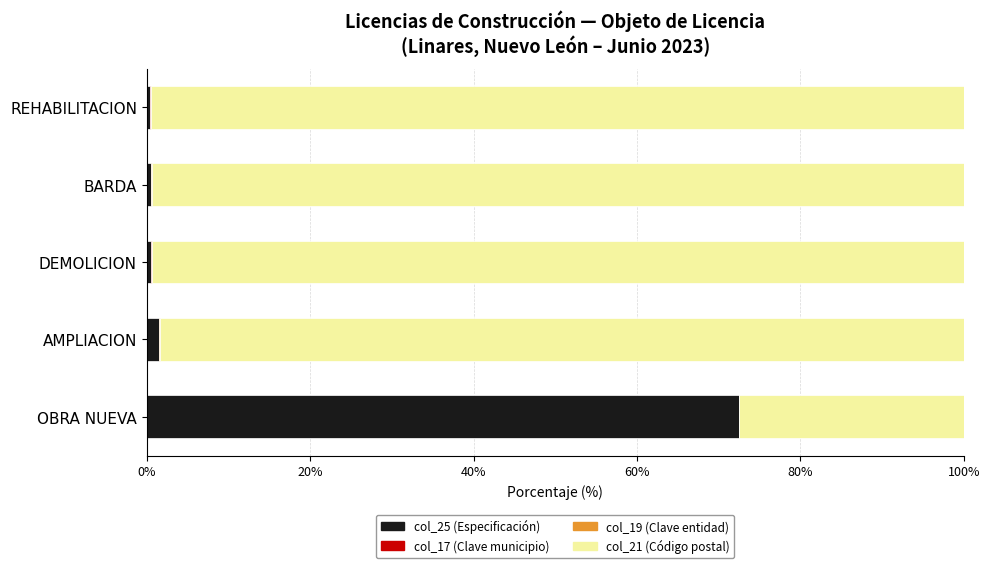

Count the number of categories in the chart.

5